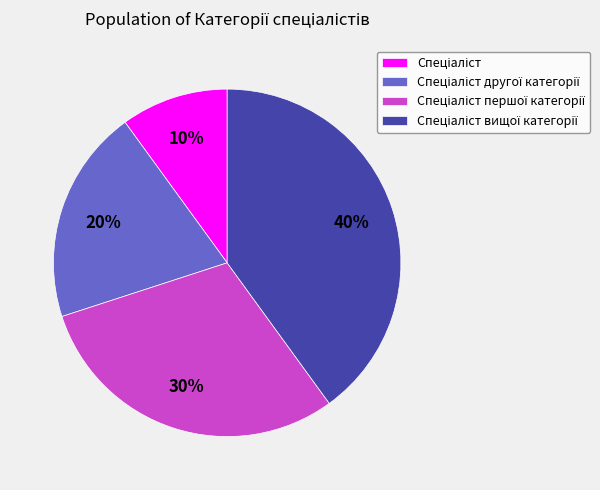

Does any single category account for the majority?

No